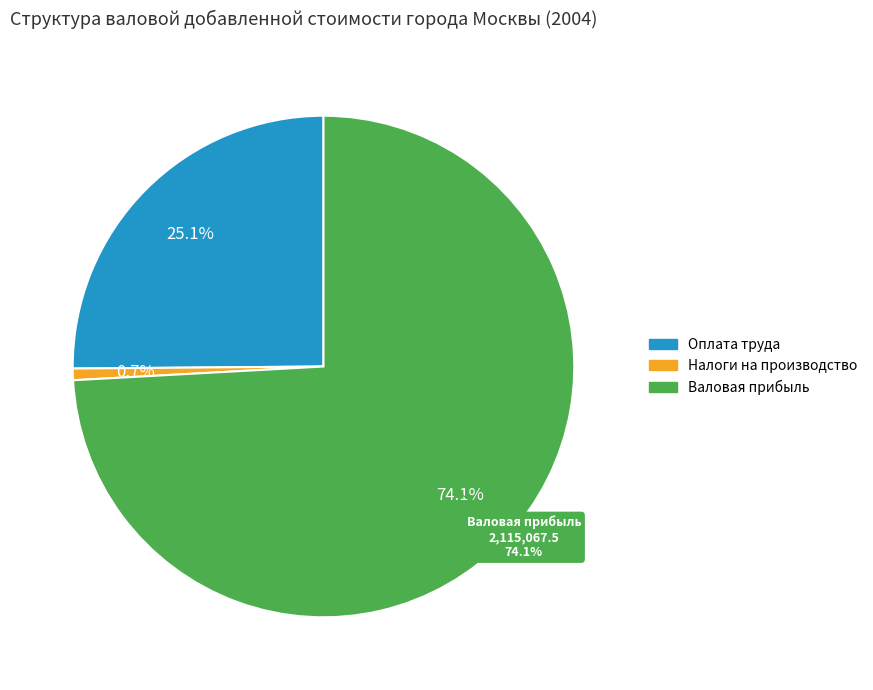

Is it true that Валовая прибыль экономики и валовые смешанные доходы is 74% of the pie?

True